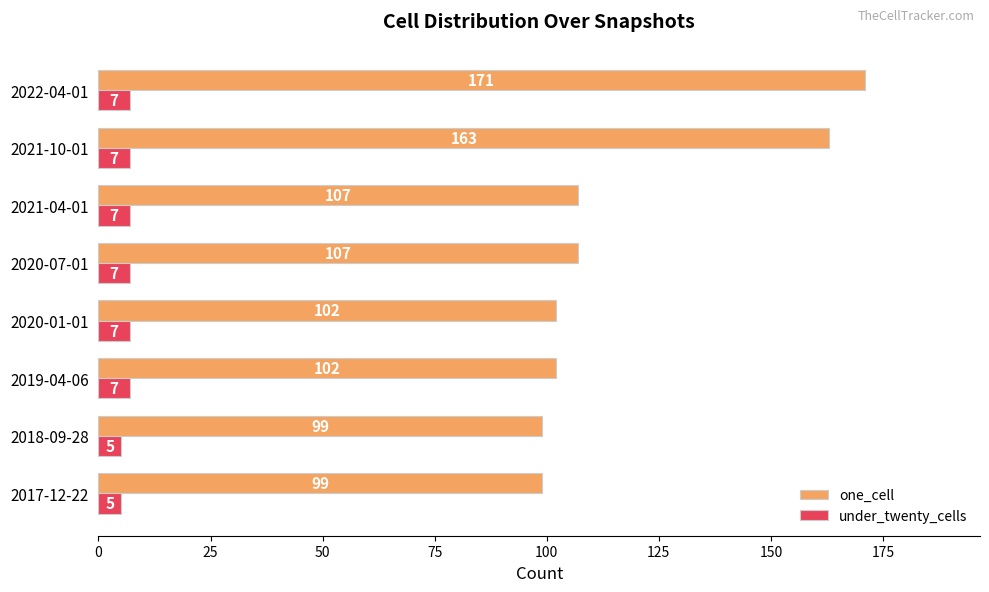

Count the under_twenty_cells values in the range 7 to 8.

6